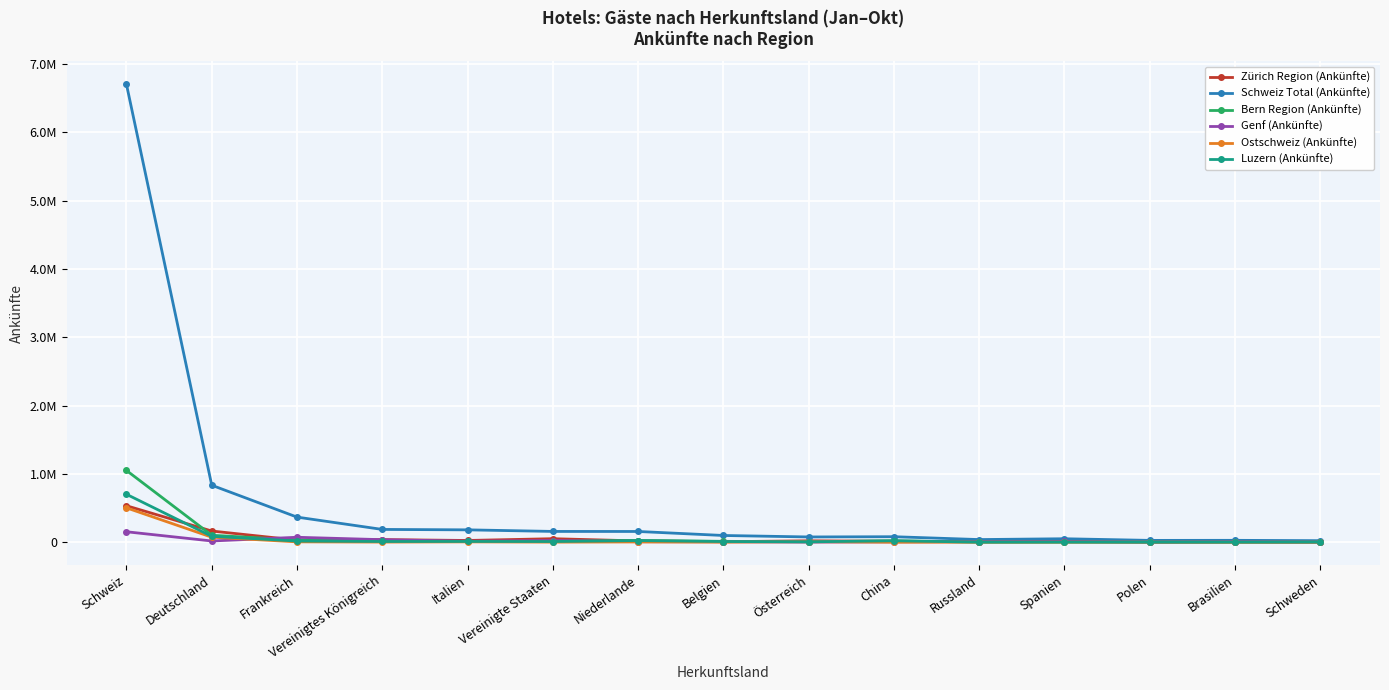

What is the label of the 3rd point from the left?

Frankreich